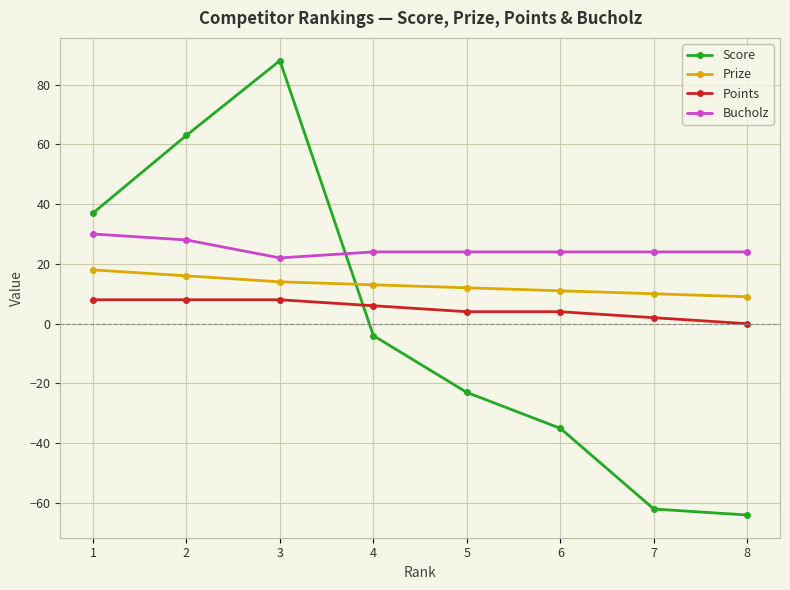

What is the average value of the Bucholz series?

25